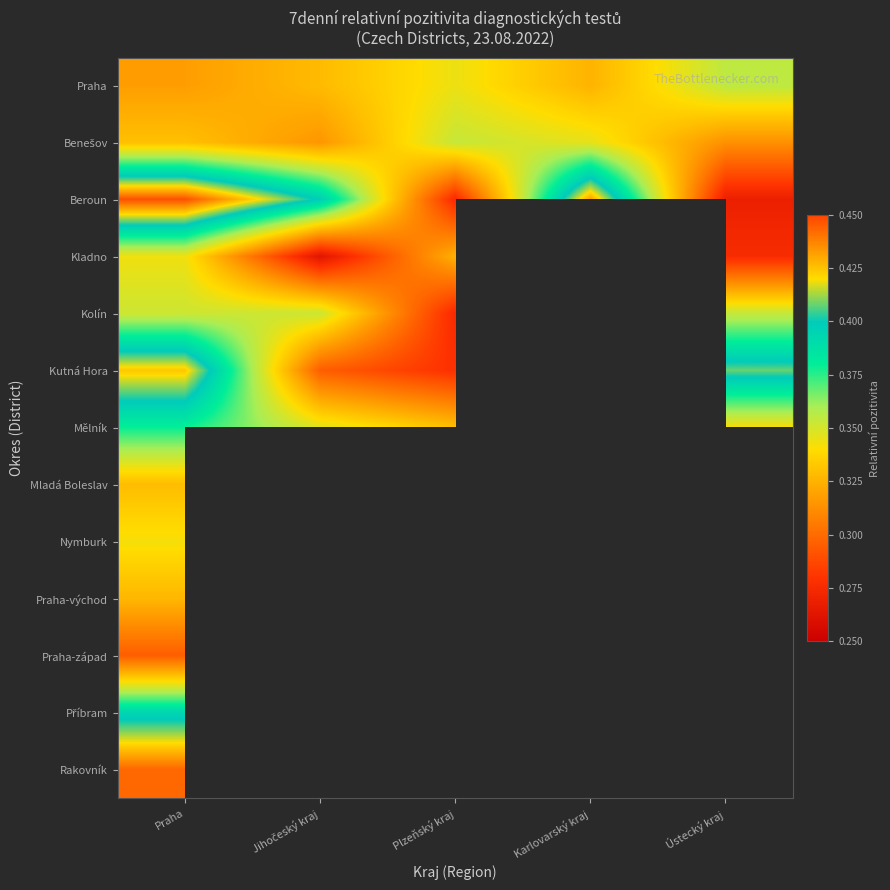

What is the average value of the Praha series?

0.3